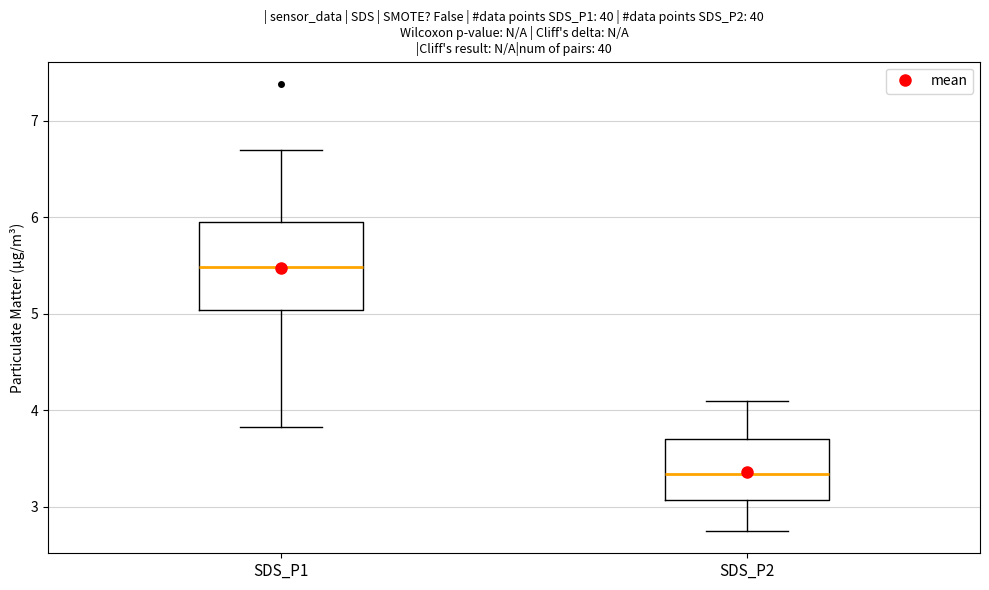

Which box's median line is the highest?

SDS_P1